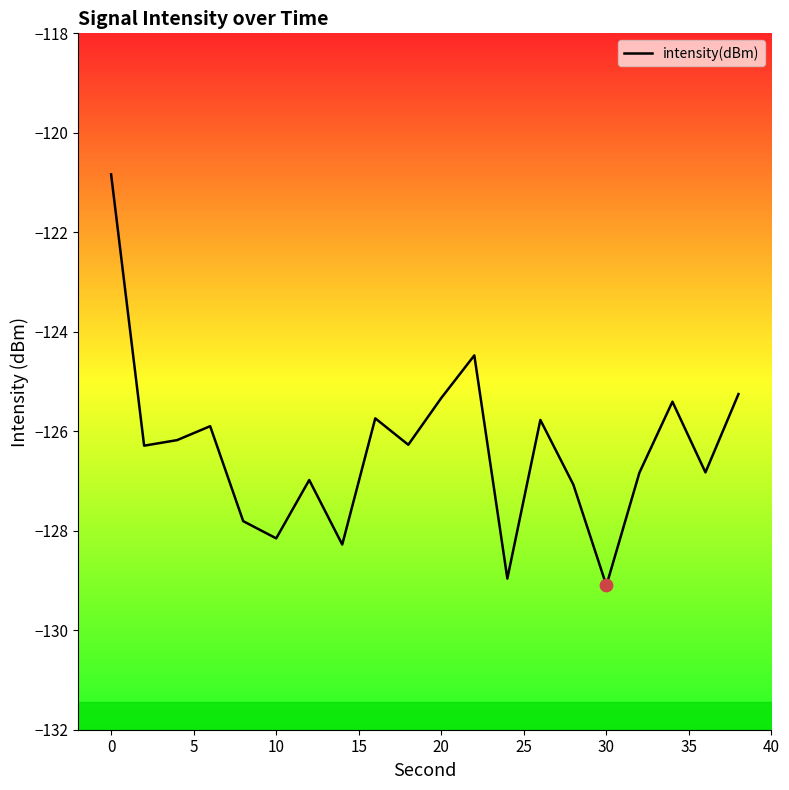

What is the greatest value displayed?

-120.8